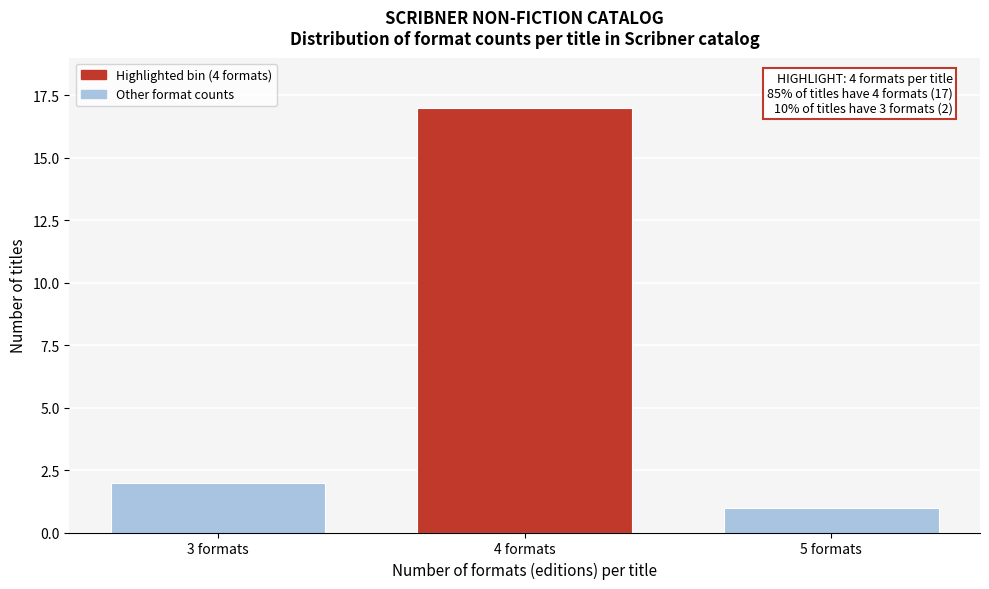

Reading left to right, extract all data points from this chart.

3 formats=2	4 formats=17	5 formats=1